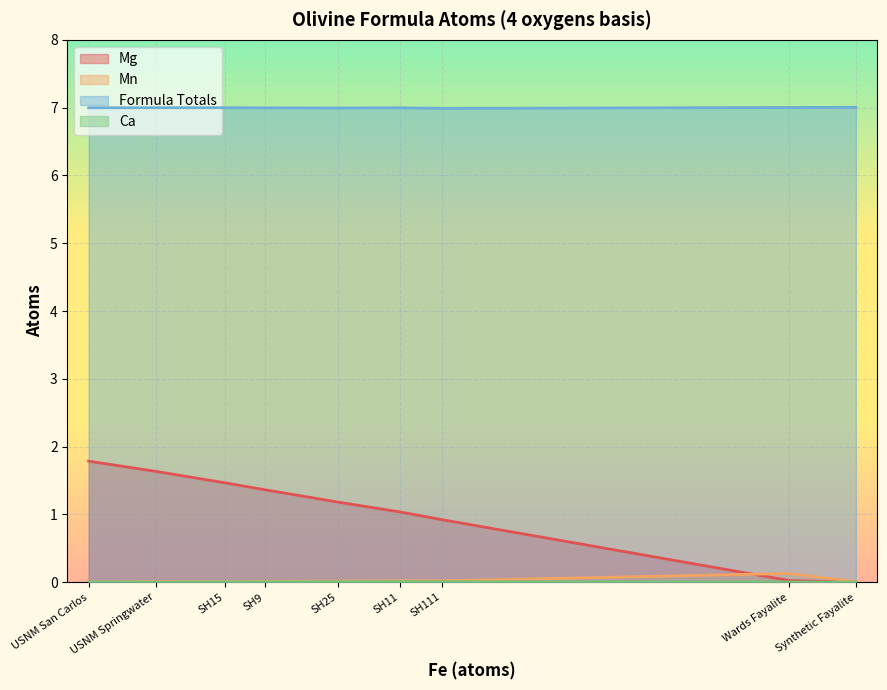

Reading left to right, what are all the values shown in this chart?

Mg: Synthetic Fayalite=0.0	Wards Fayalite=0.0	SH111=0.9	SH11=1.0	SH25=1.2	SH9=1.4	SH15=1.5	USNM Springwater=1.6	USNM San Carlos=1.8
Mn: Synthetic Fayalite=0.0	Wards Fayalite=0.1	SH111=0.0	SH11=0.0	SH25=0.0	SH9=0.0	SH15=0.0	USNM Springwater=0.0	USNM San Carlos=0.0
Formula Totals: Synthetic Fayalite=7.0	Wards Fayalite=7.0	SH111=7.0	SH11=7.0	SH25=7.0	SH9=7.0	SH15=7.0	USNM Springwater=7.0	USNM San Carlos=7.0
Ca: Synthetic Fayalite=0.0	Wards Fayalite=0.0	SH111=0.0	SH11=0.0	SH25=0.0	SH9=0.0	SH15=0.0	USNM Springwater=0.0	USNM San Carlos=0.0